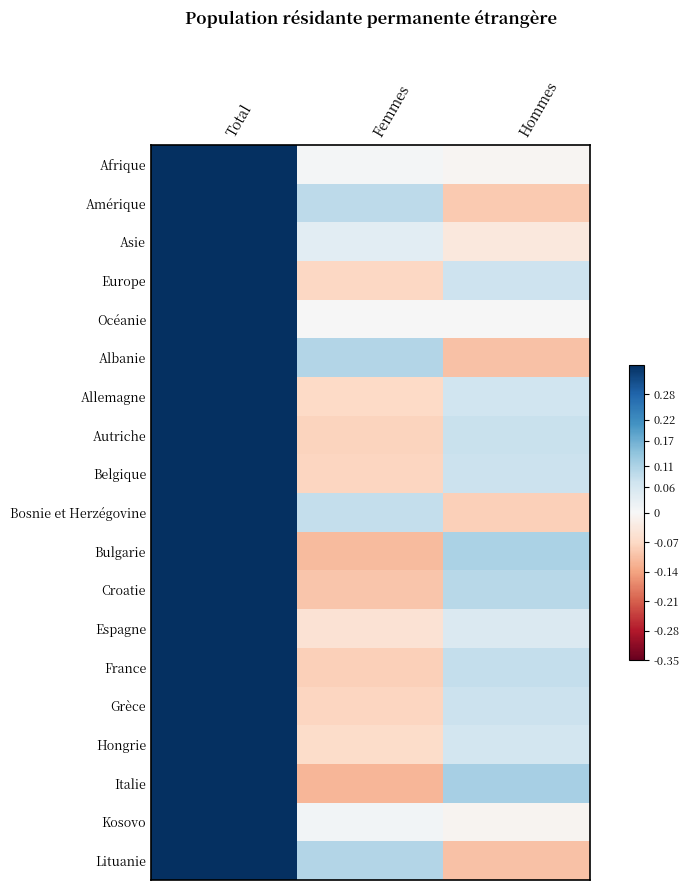

Reading left to right, transcribe all the data shown in this chart.

Afrique: Total=0.5	Femmes=0.0	Hommes=-0.0
Amérique: Total=0.5	Femmes=0.1	Hommes=-0.1
Asie: Total=0.5	Femmes=0.0	Hommes=-0.0
Europe: Total=0.5	Femmes=-0.1	Hommes=0.1
Océanie: Total=0.5	Femmes=0.0	Hommes=0.0
Albanie: Total=0.5	Femmes=0.1	Hommes=-0.1
Allemagne: Total=0.5	Femmes=-0.1	Hommes=0.1
Autriche: Total=0.5	Femmes=-0.1	Hommes=0.1
Belgique: Total=0.5	Femmes=-0.1	Hommes=0.1
Bosnie et Herzégovine: Total=0.5	Femmes=0.1	Hommes=-0.1
Bulgarie: Total=0.5	Femmes=-0.1	Hommes=0.1
Croatie: Total=0.5	Femmes=-0.1	Hommes=0.1
Espagne: Total=0.5	Femmes=-0.1	Hommes=0.1
France: Total=0.5	Femmes=-0.1	Hommes=0.1
Grèce: Total=0.5	Femmes=-0.1	Hommes=0.1
Hongrie: Total=0.5	Femmes=-0.1	Hommes=0.1
Italie: Total=0.5	Femmes=-0.1	Hommes=0.1
Kosovo: Total=0.5	Femmes=0.0	Hommes=-0.0
Lituanie: Total=0.5	Femmes=0.1	Hommes=-0.1